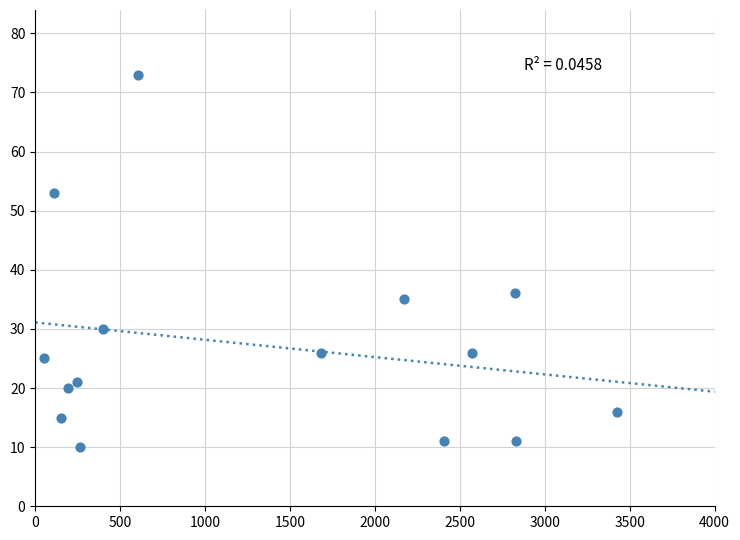

What is the range of Y values (max minus min)?

63